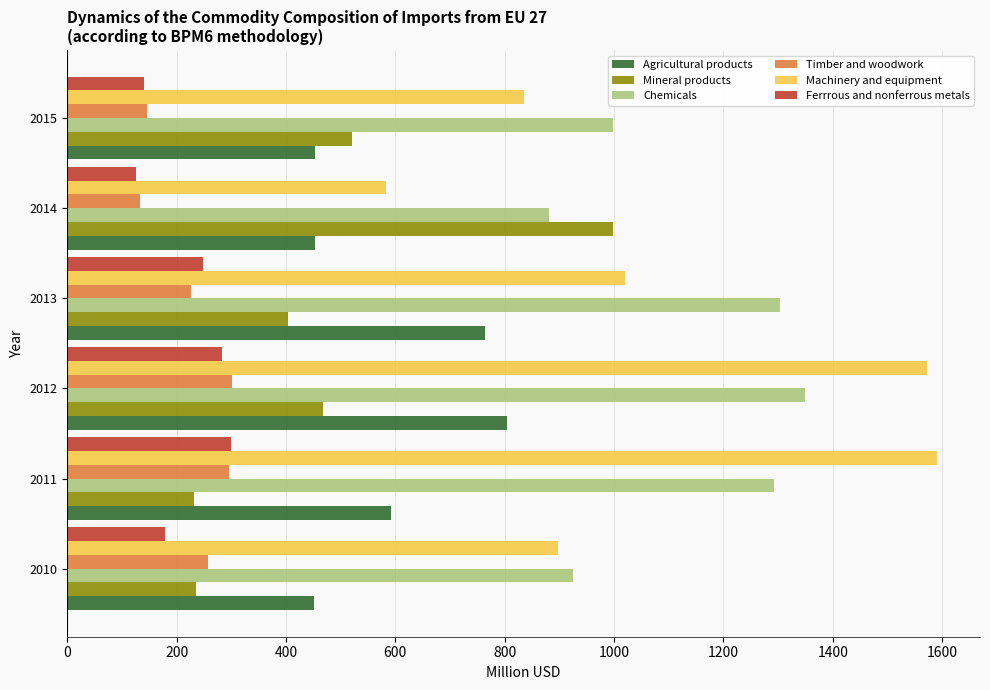

What is the sum of all Mineral products values?

2859.6